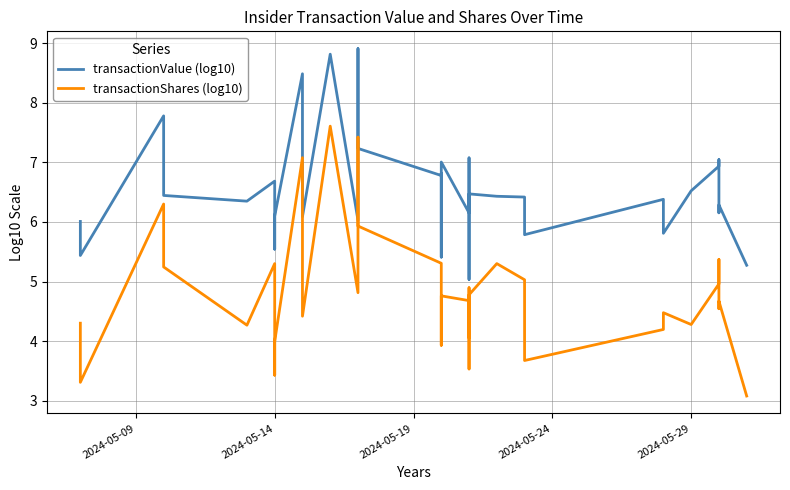

True or false: transactionShares (log10) has more than 1 points higher than both neighbors.

True